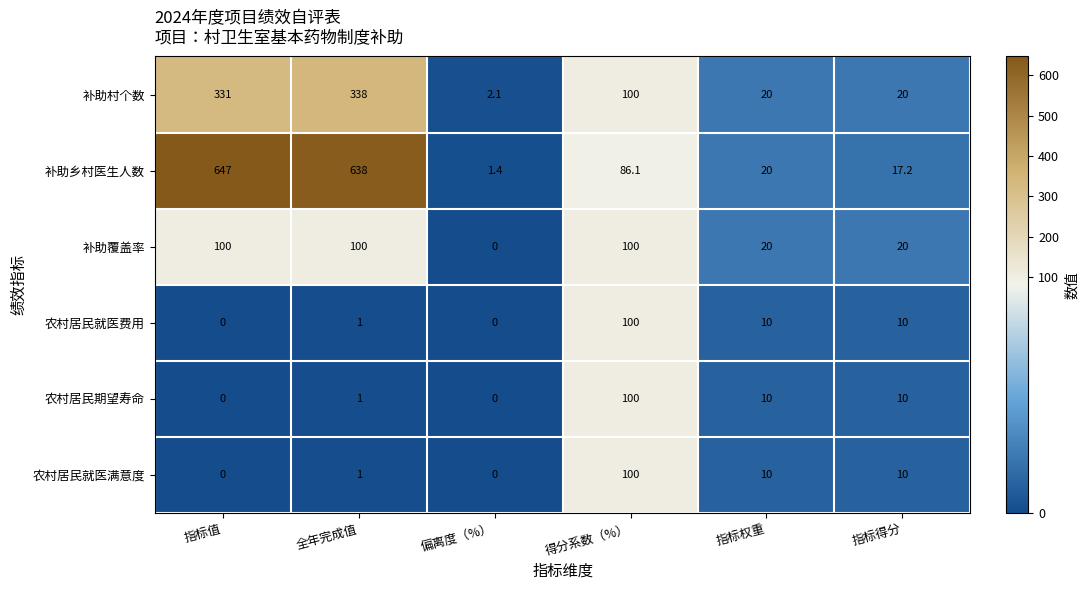

List the labels in order of 补助乡村医生人数 value, largest first.

指标值, 全年完成值, 得分系数（%）, 指标权重, 指标得分, 偏离度（%）